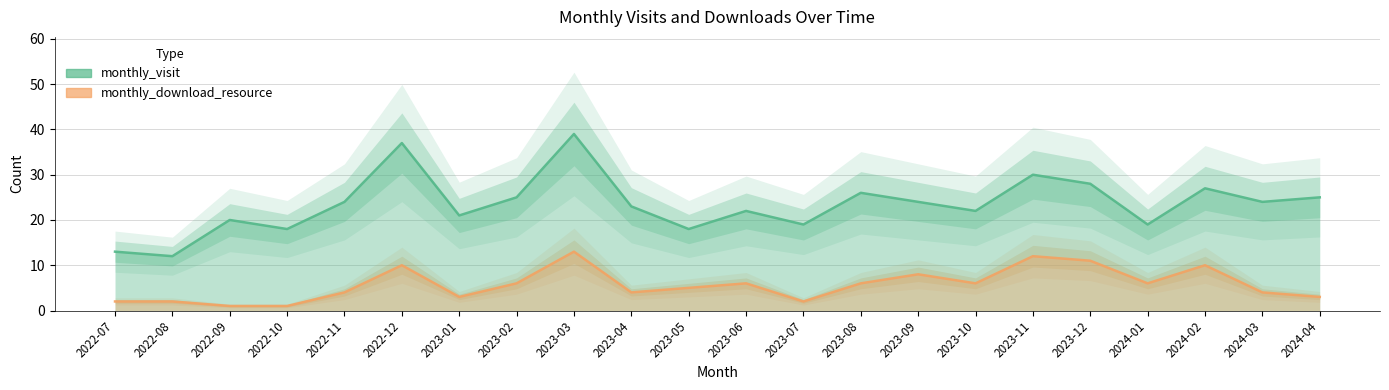

How many interior local valleys does the monthly_download_resource series have?

5